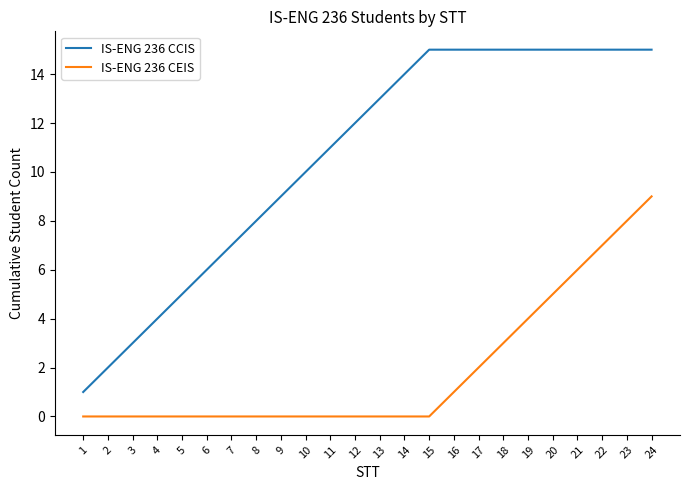

Reading right to left, what are all the values shown in this chart?

IS-ENG 236 CCIS: 24=15	23=15	22=15	21=15	20=15	19=15	18=15	17=15	16=15	15=15	14=14	13=13	12=12	11=11	10=10	9=9	8=8	7=7	6=6	5=5	4=4	3=3	2=2	1=1
IS-ENG 236 CEIS: 24=9	23=8	22=7	21=6	20=5	19=4	18=3	17=2	16=1	15=0	14=0	13=0	12=0	11=0	10=0	9=0	8=0	7=0	6=0	5=0	4=0	3=0	2=0	1=0